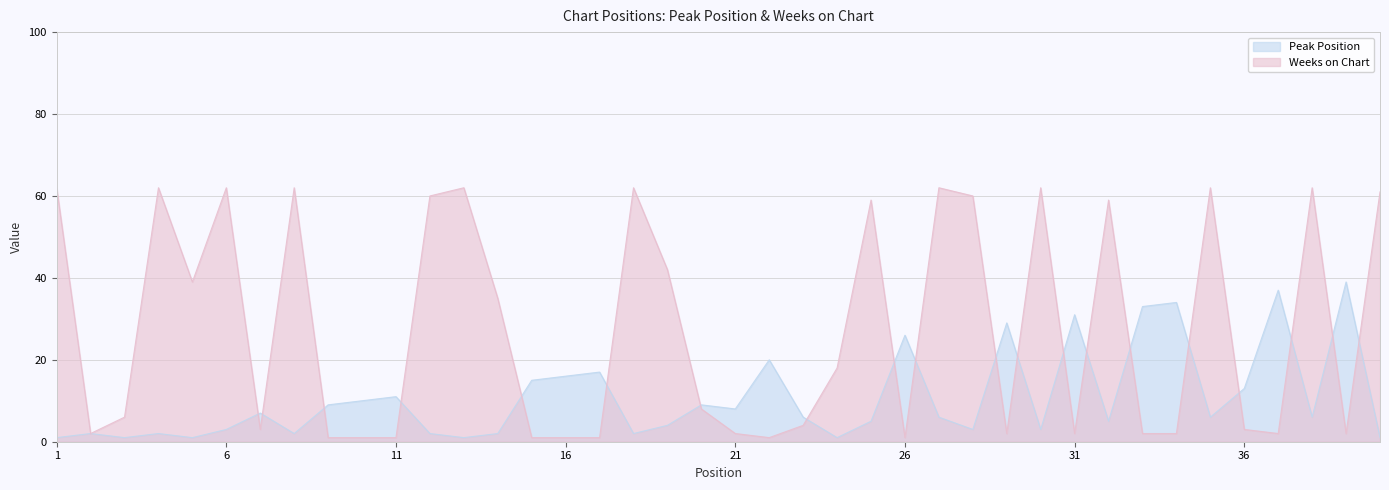

Where does the Weeks on Chart series first go above 8?

1